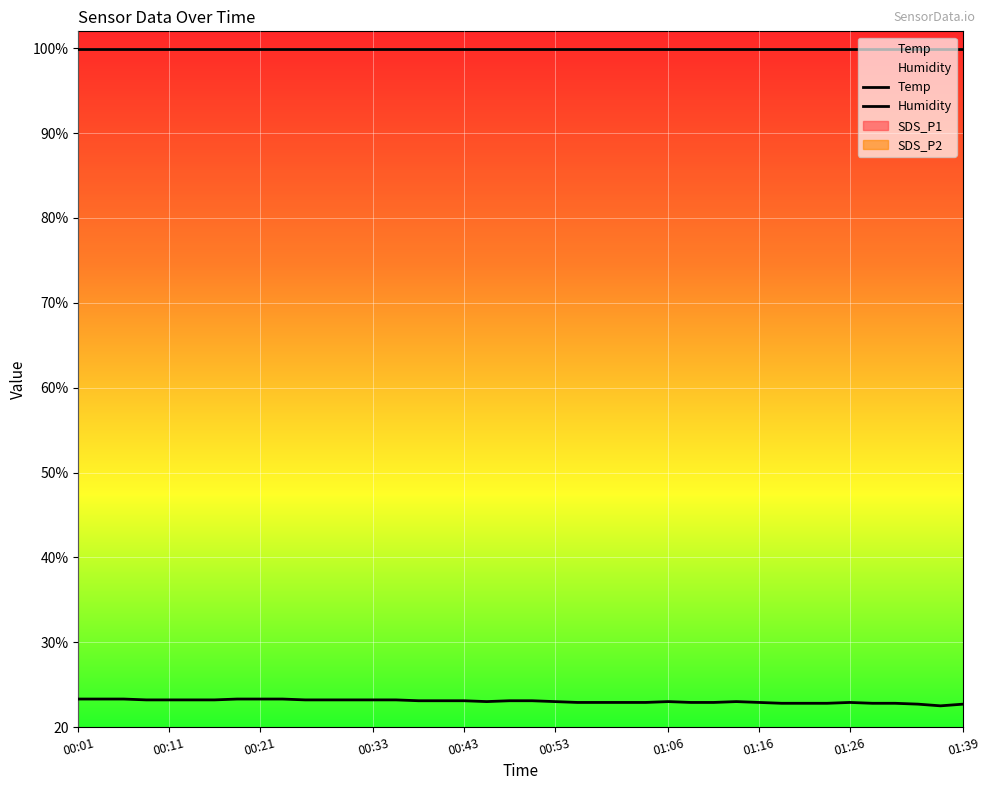

Which category has the lowest value in the SDS_P1 series?

00:01